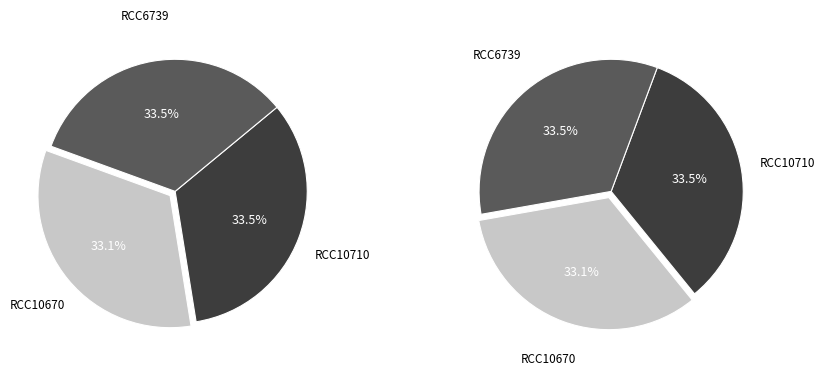

True or false: RCC10670 accounts for 21% of the total.

False